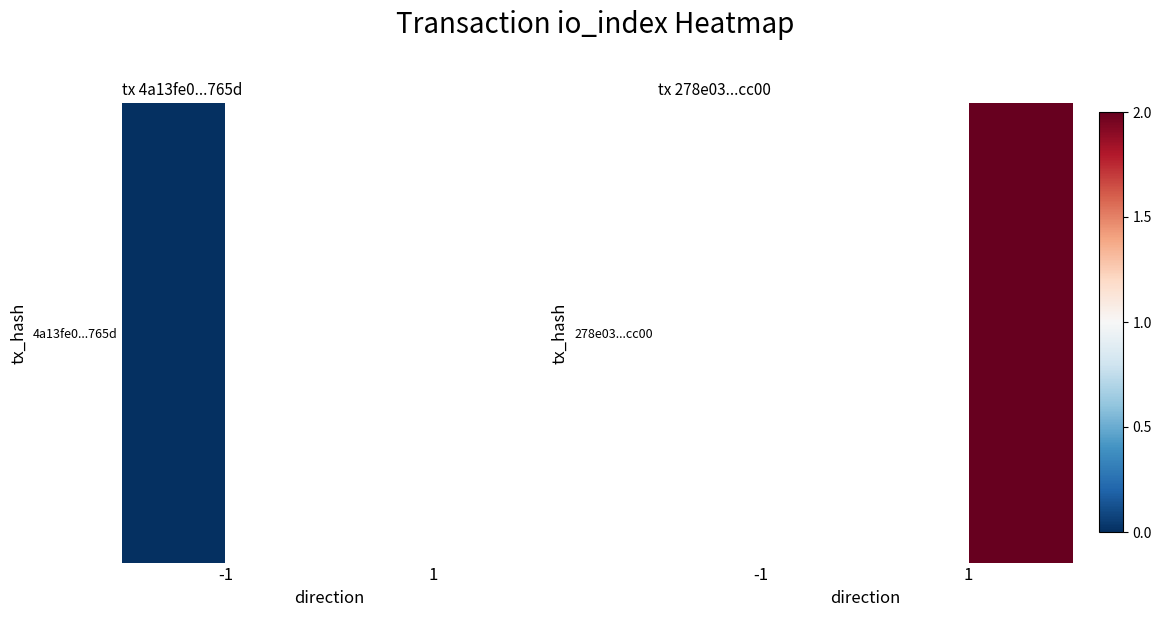

What is the greatest value displayed?

2.0